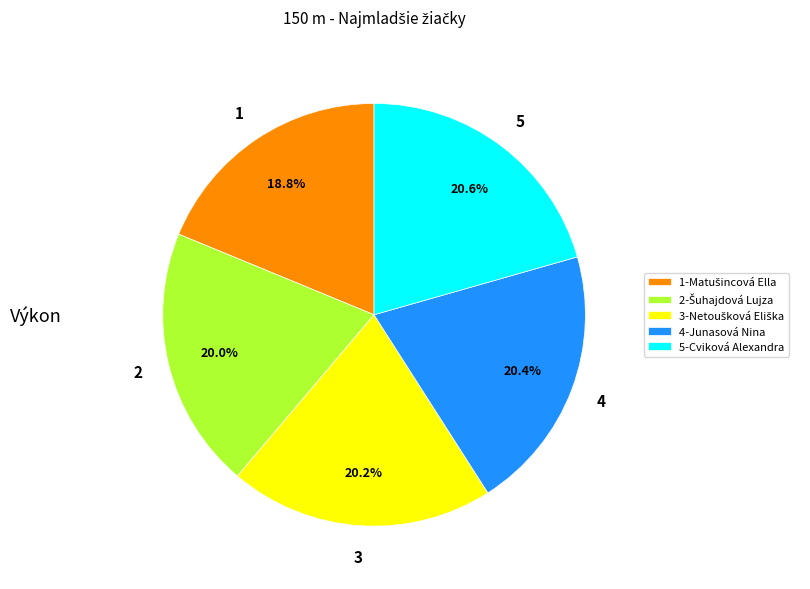

Combined, do 5-Cviková Alexandra and 4-Junasová Nina account for over 50%?

No